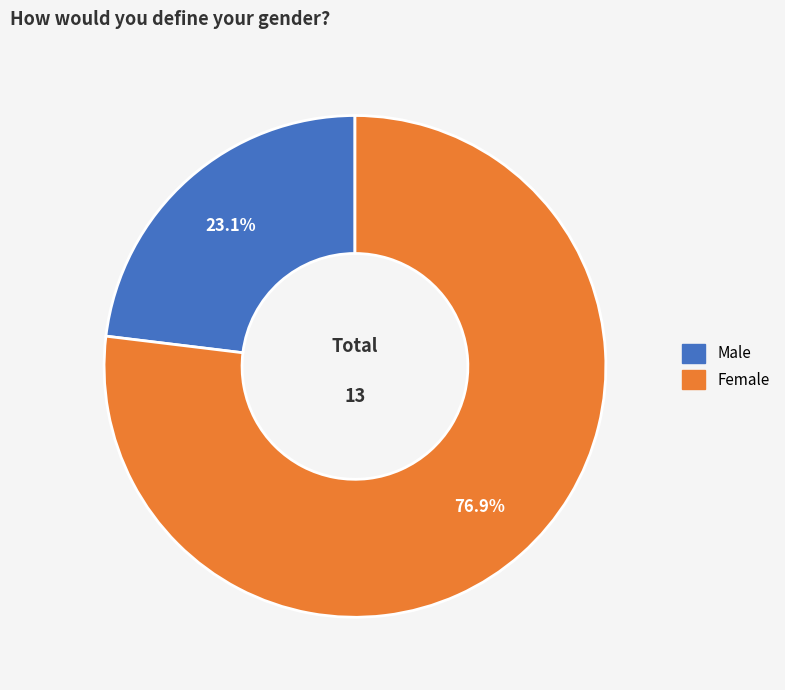

What percentage is the Male slice, to the nearest percent?

23%